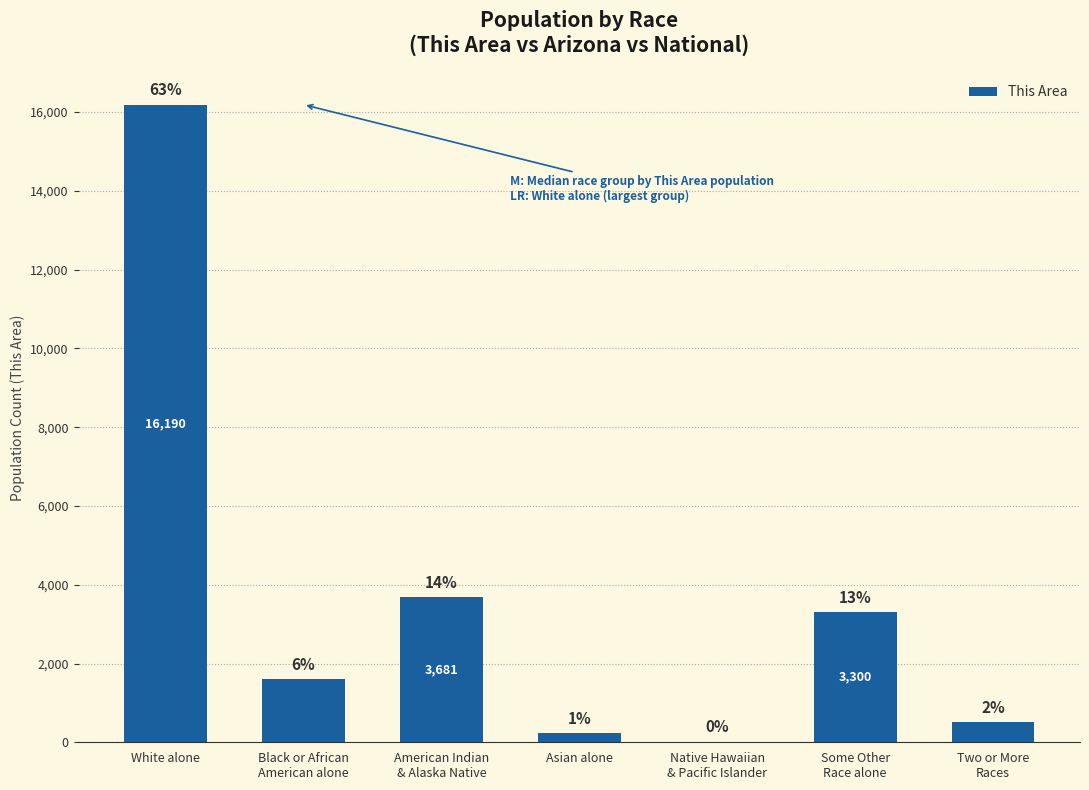

How many distinct data groups are displayed?

1